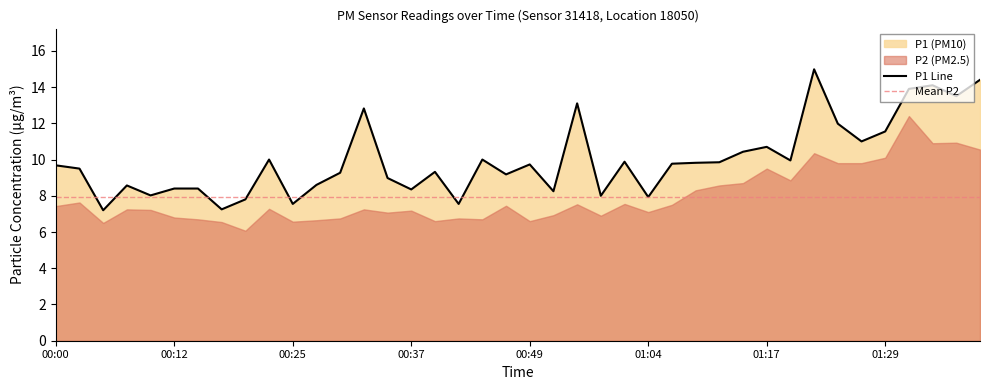

Approximately how many times larger is the value at 01:24 compared to 00:25?

1.6